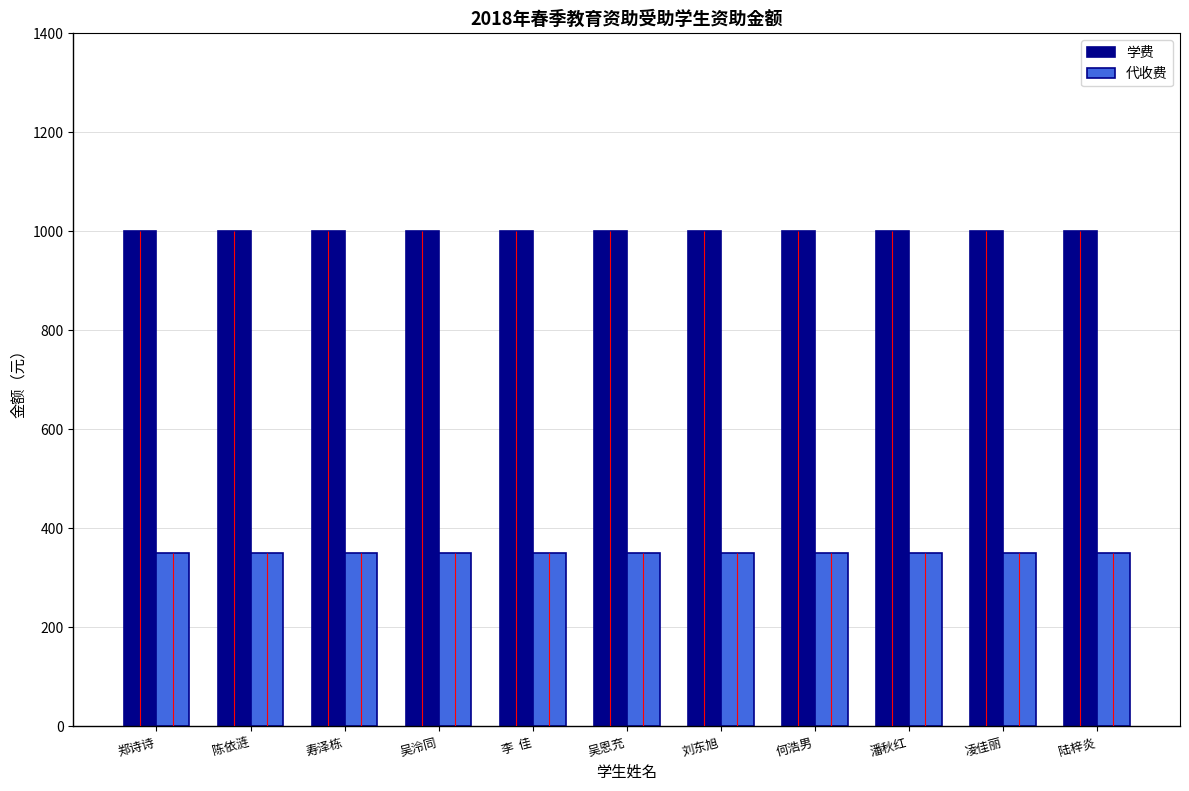

Count the number of data series in this chart.

2